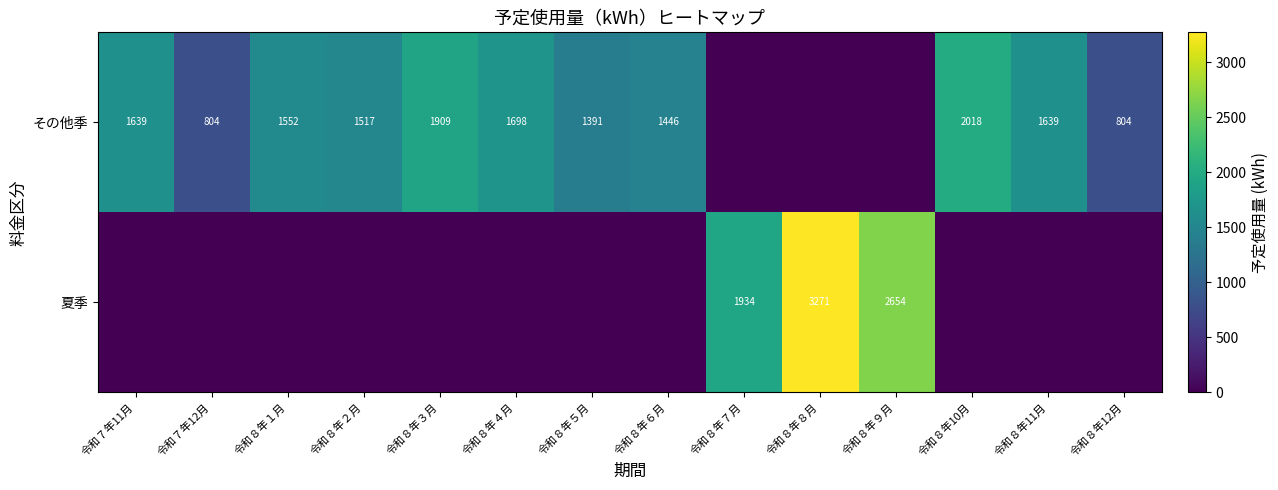

Is the value of 夏季 at 令和８年８月 greater than the value of その他季 at 令和８年１月?

Yes